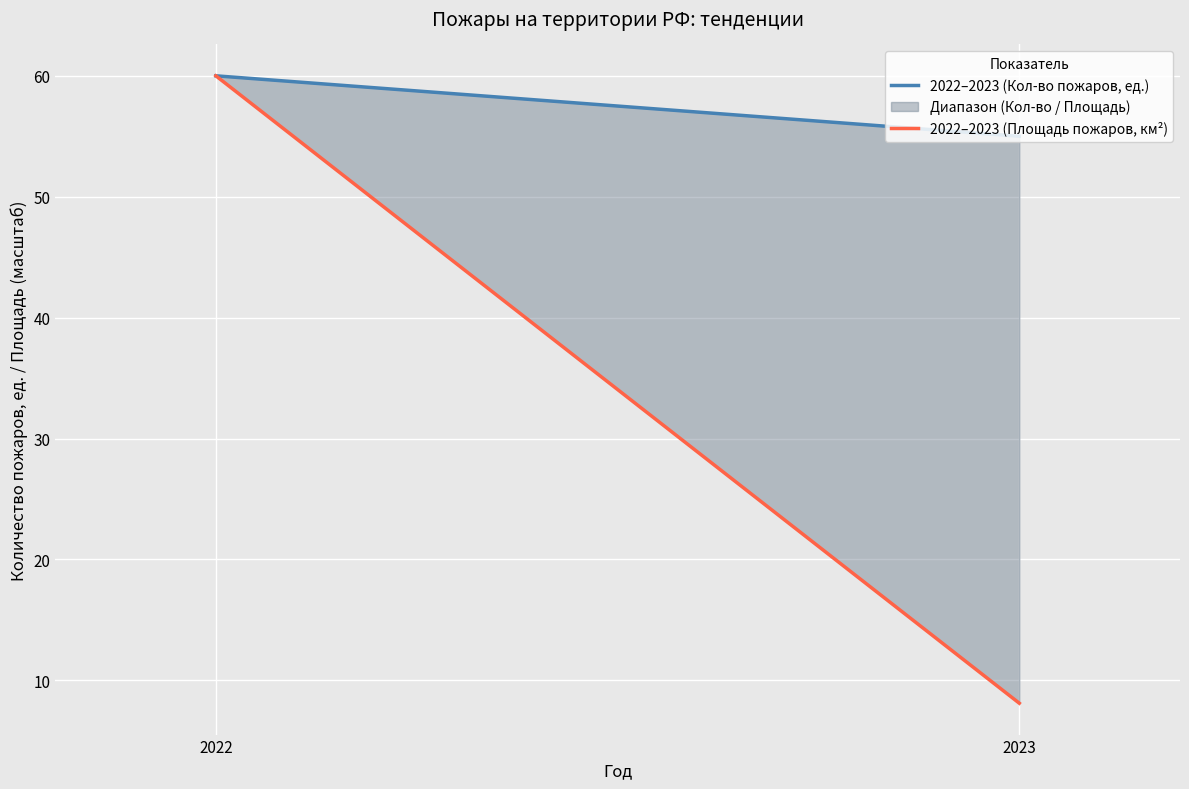

At which label does 2022–2023 (Кол-во пожаров, ед.) reach its peak?

2022